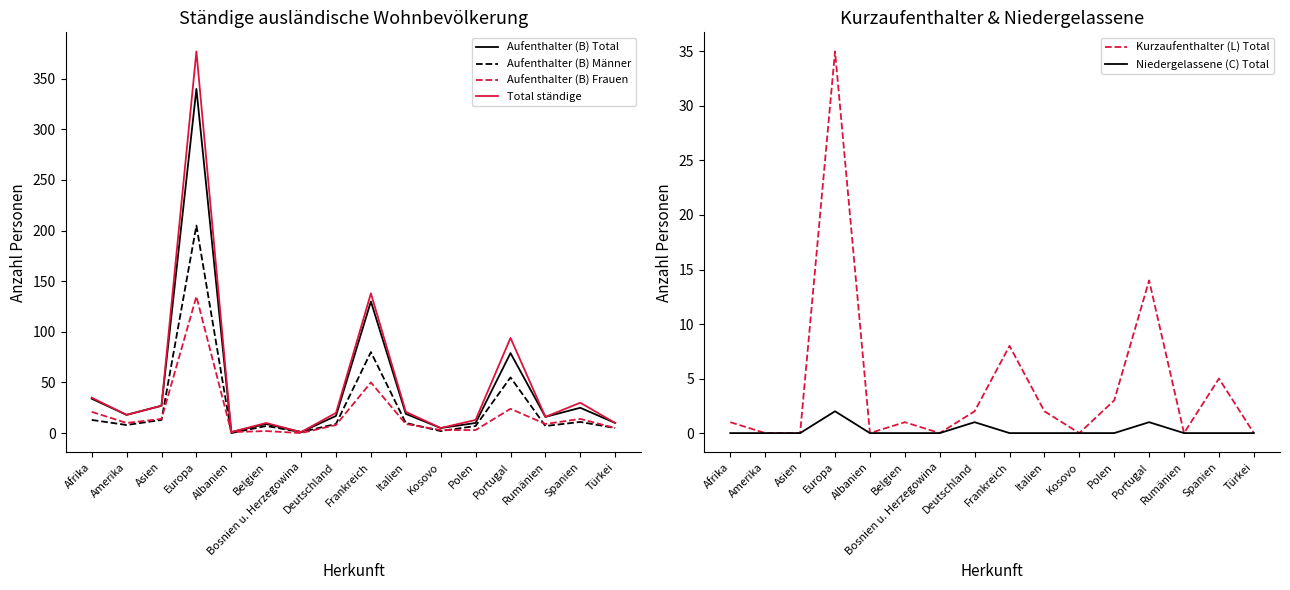

What is the value of the Aufenthalter (B) Total point at the 2nd from the left?

18